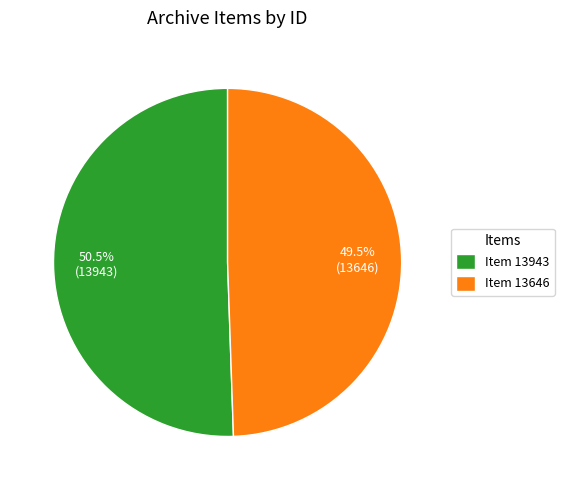

Rank the categories by value from highest to lowest.

Item 13943, Item 13646